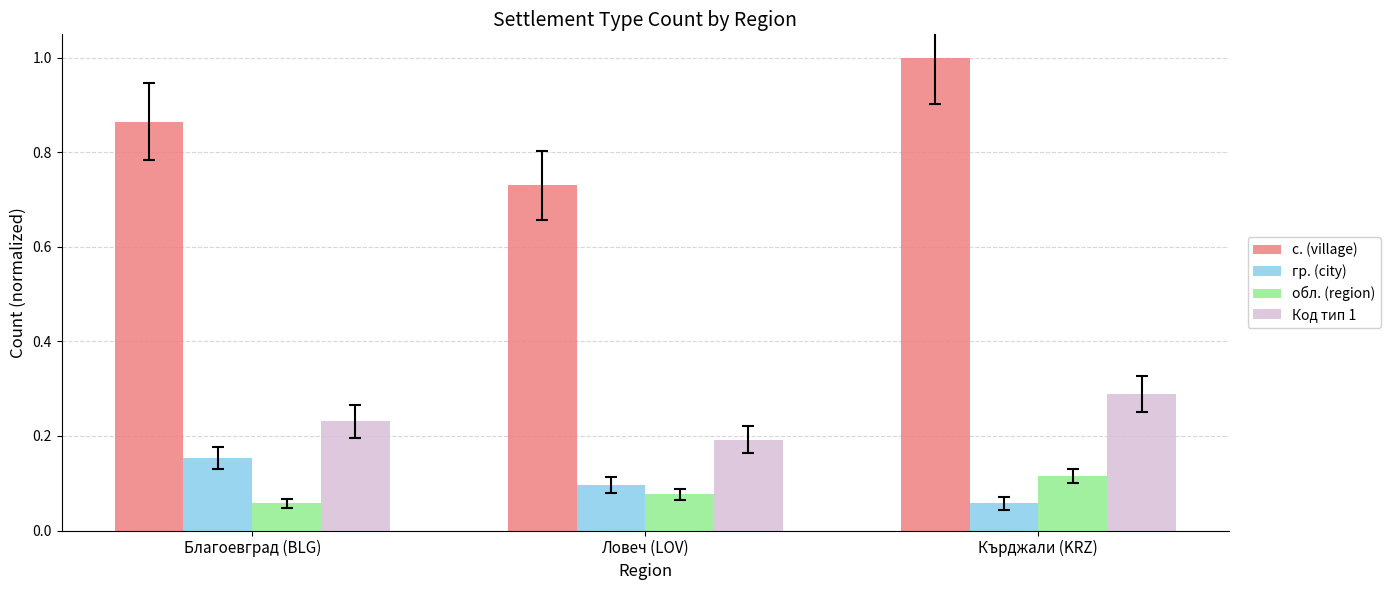

How many обл. (region) values are between 0 and 1?

3